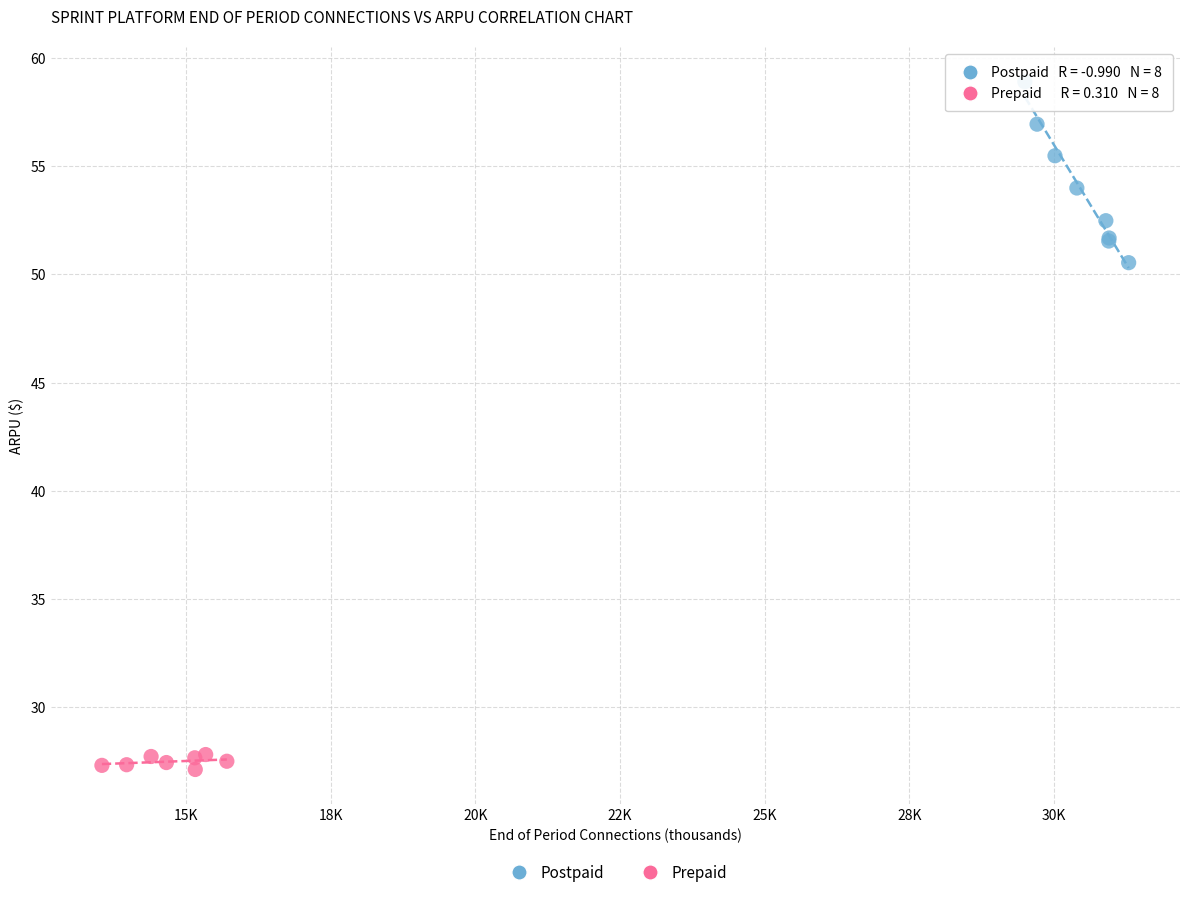

Which series reaches the minimum Y coordinate?

Prepaid